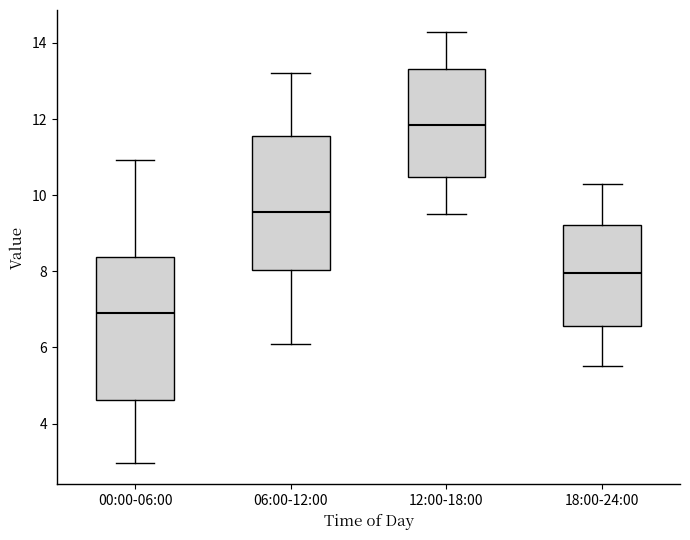

Reading left to right, transcribe this box plot: for each box, give where its median line is, the range the box spans, and where its two whiskers end, as read against the y-axis. The values are not printed on the chart, so give them approximately, as read against the axis.

00:00-06:00: median 7.0, box 4.6 to 8.4, whiskers 3.0 to 11.0
06:00-12:00: median 9.6, box 8.0 to 11.6, whiskers 6.2 to 13.2
12:00-18:00: median 11.8, box 10.4 to 13.4, whiskers 9.6 to 14.4
18:00-24:00: median 8.0, box 6.6 to 9.2, whiskers 5.6 to 10.4